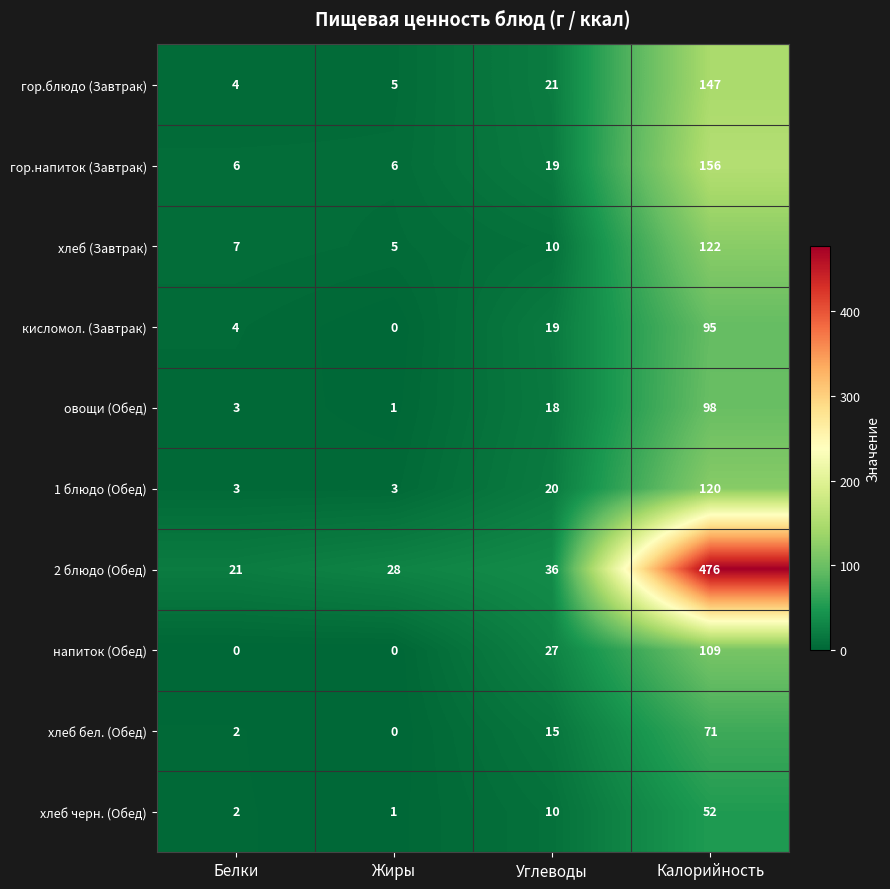

What is the difference between the second highest and second lowest values in the кисломол. (Завтрак) series?

15